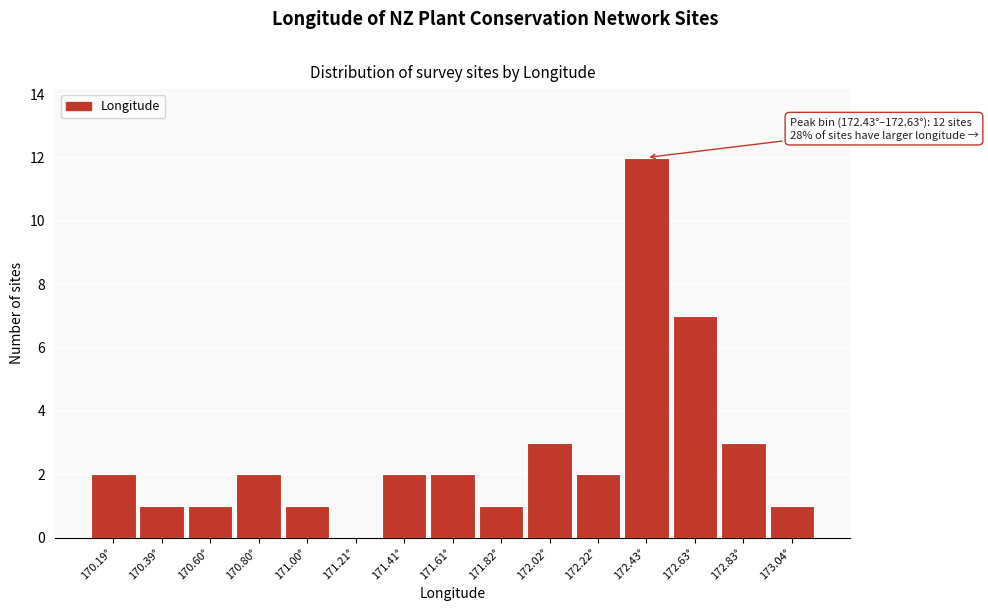

Reading right to left, list all the values displayed in this chart.

173.04°=1	172.83°=3	172.63°=7	172.43°=12	172.22°=2	172.02°=3	171.82°=1	171.61°=2	171.41°=2	171.21°=0	171.00°=1	170.80°=2	170.60°=1	170.39°=1	170.19°=2